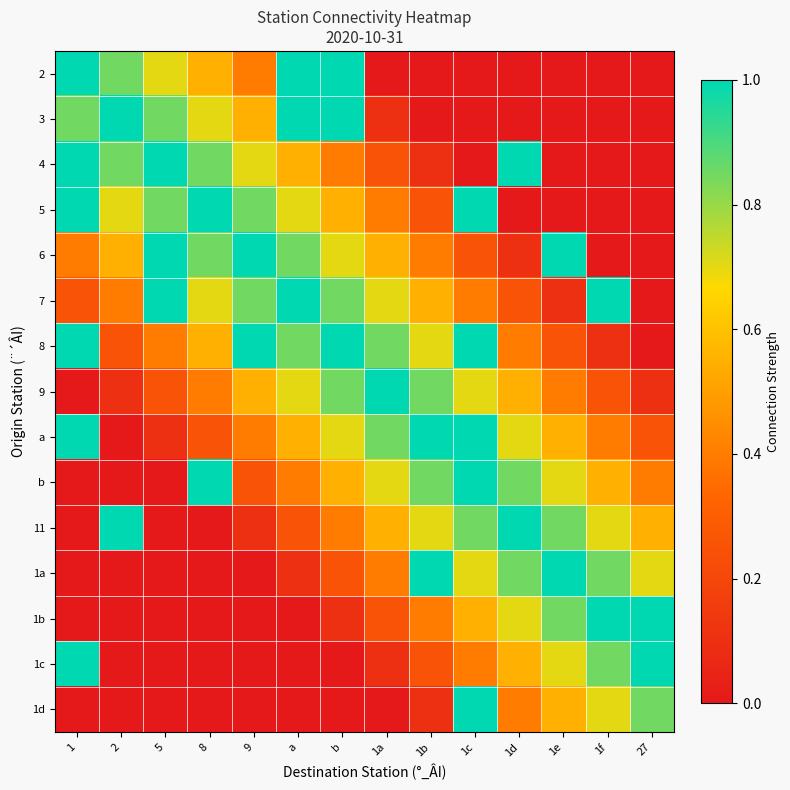

What is the difference between the highest and lowest values at 1e?

1.0